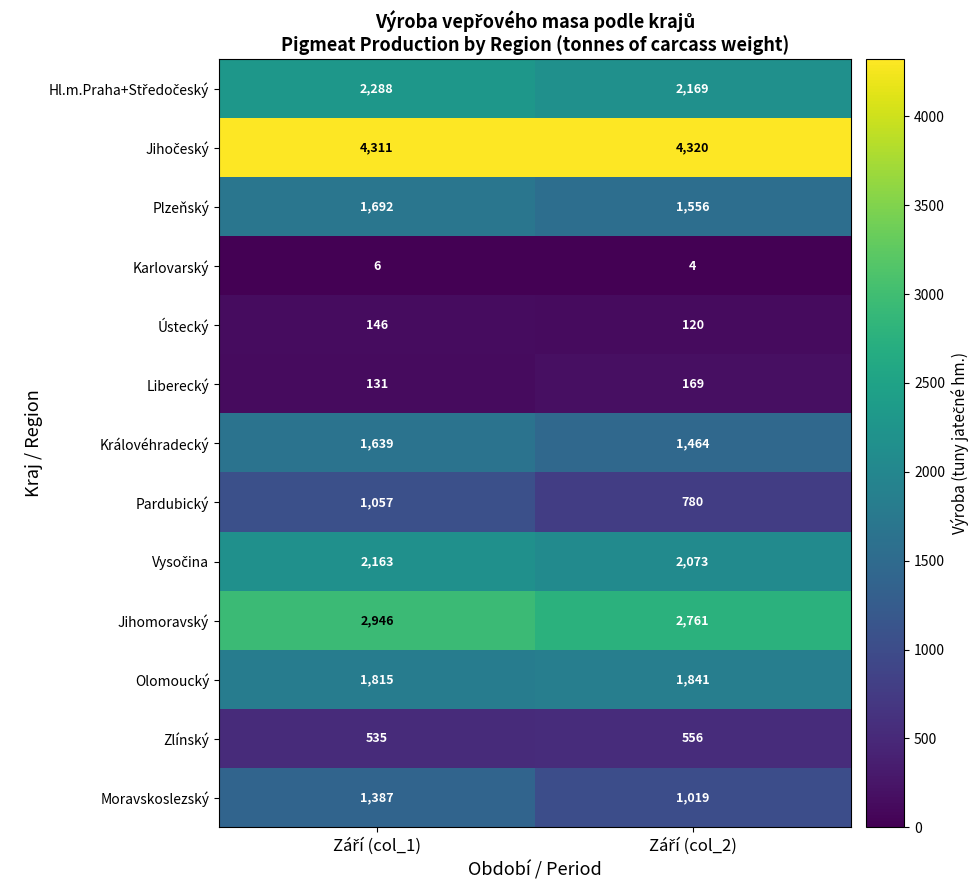

What is the average value of the Karlovarský series?

5